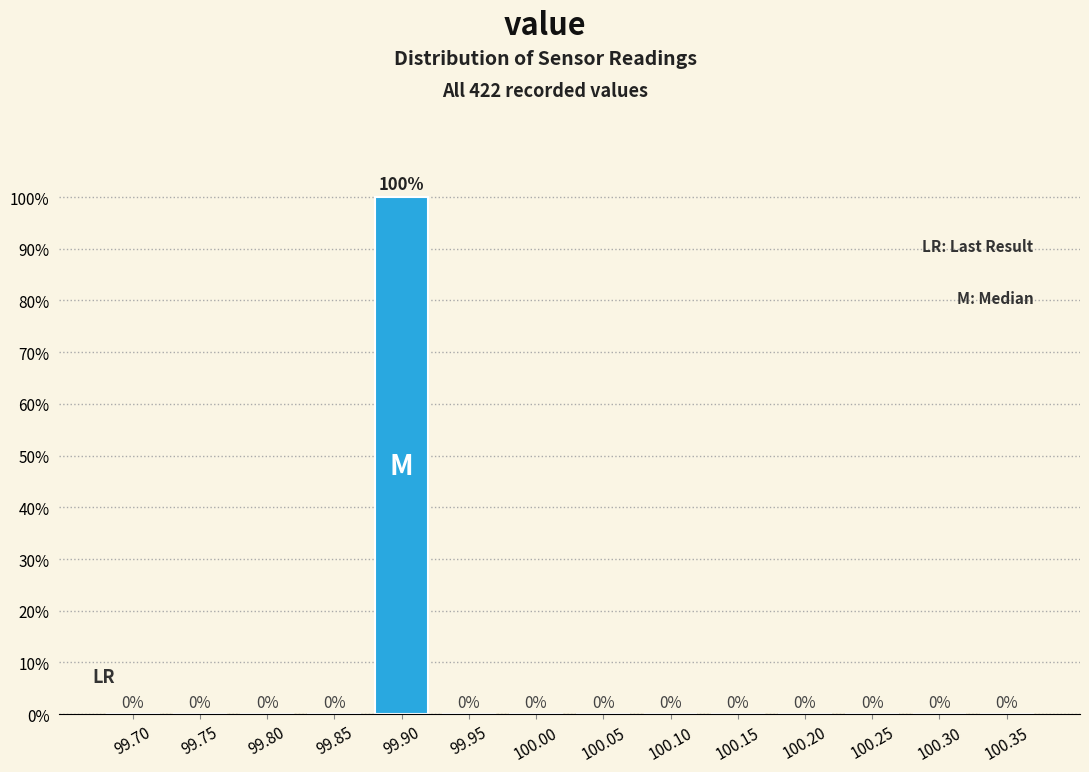

Which category has the highest value across all series?

99.90